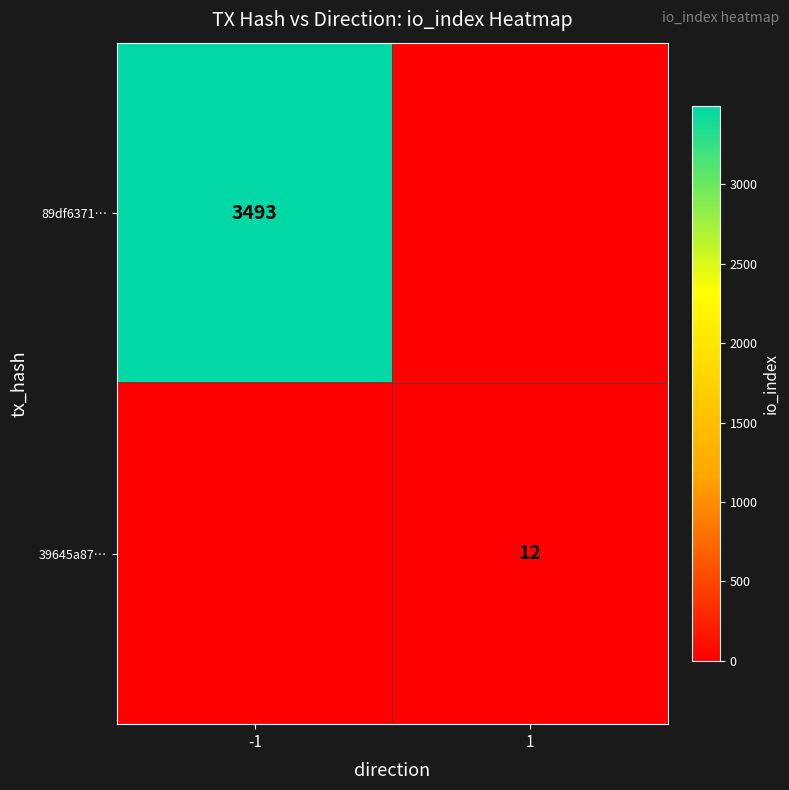

True or false: 39645a87… has a value of 12 at 1.

True